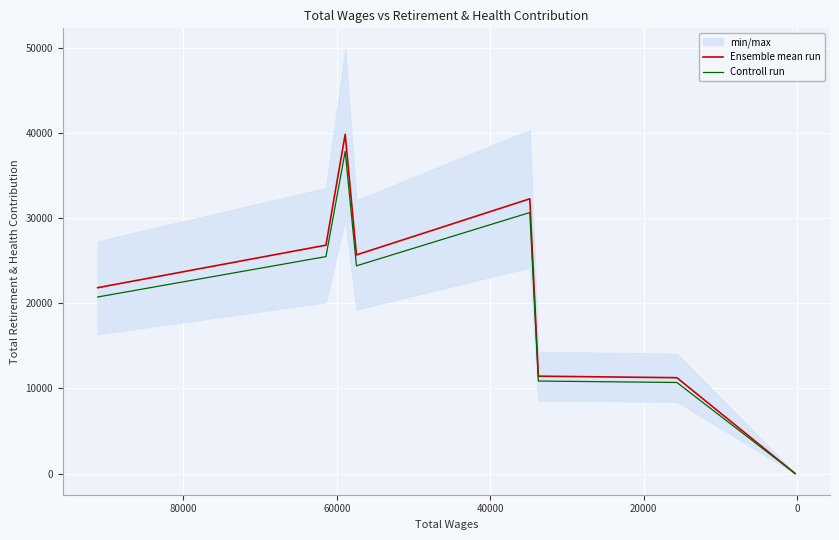

In Ensemble mean run, how many points are lower than both neighbors (excluding endpoints)?

1